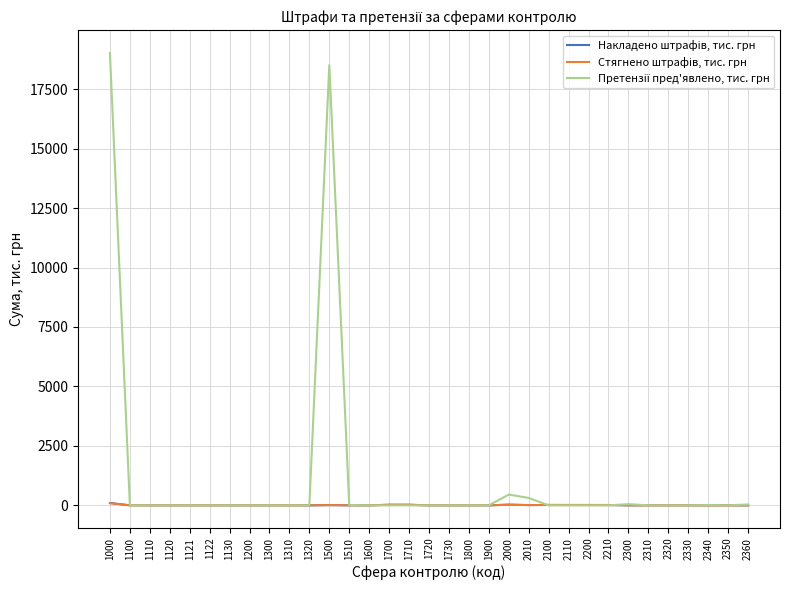

At which category does the chart reach its peak across all series?

1000